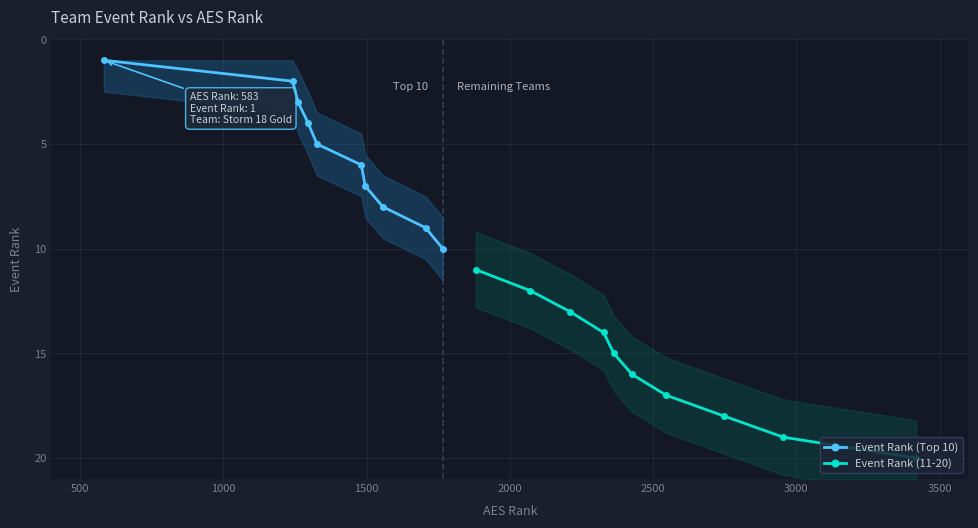

True or false: Event Rank (Top 10) has more than 1 points higher than both neighbors.

False